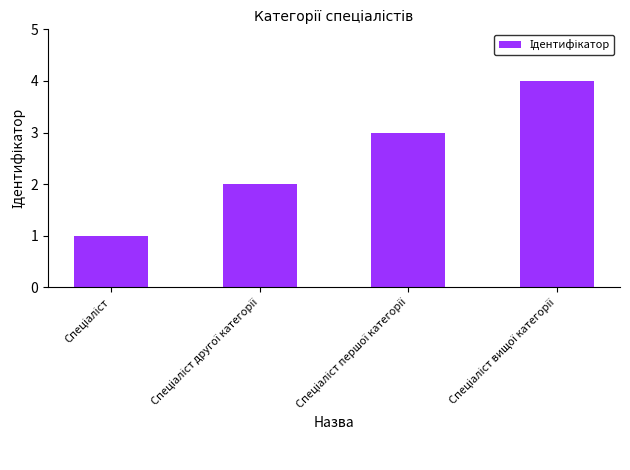

What is the greatest value displayed?

4